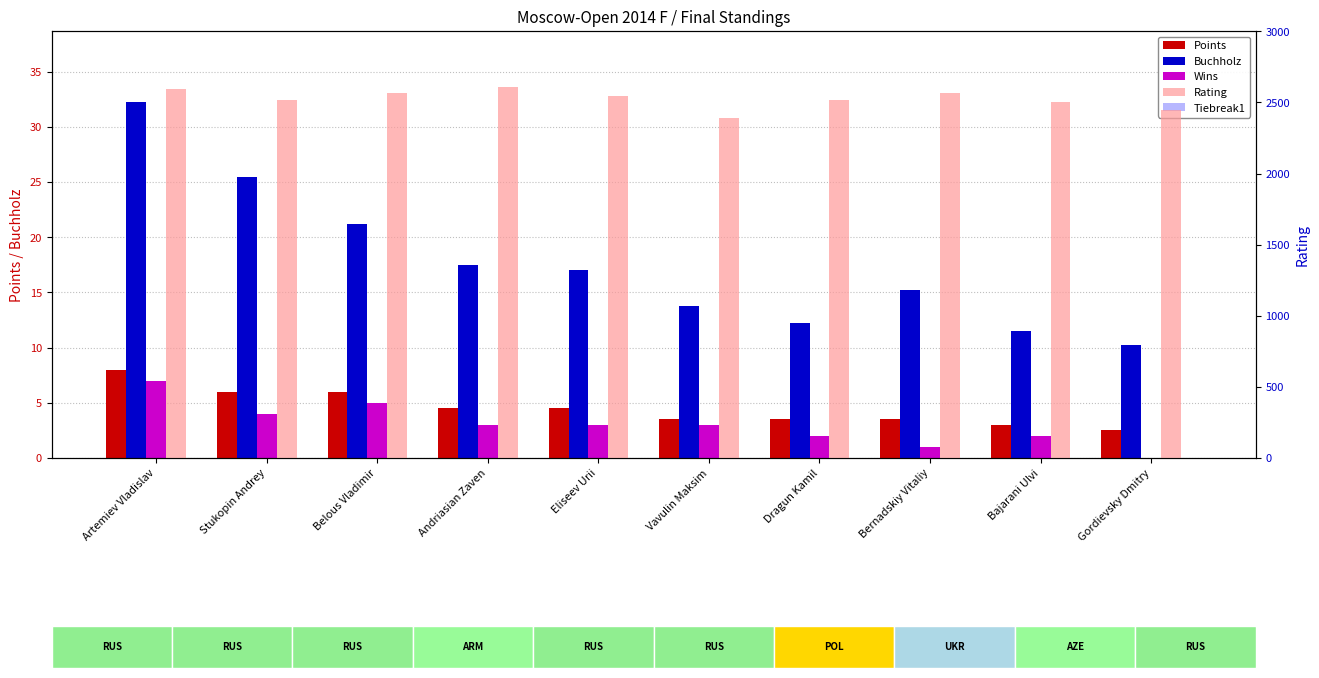

What is the difference between the maximum and second lowest values in the Rating series?

167.0